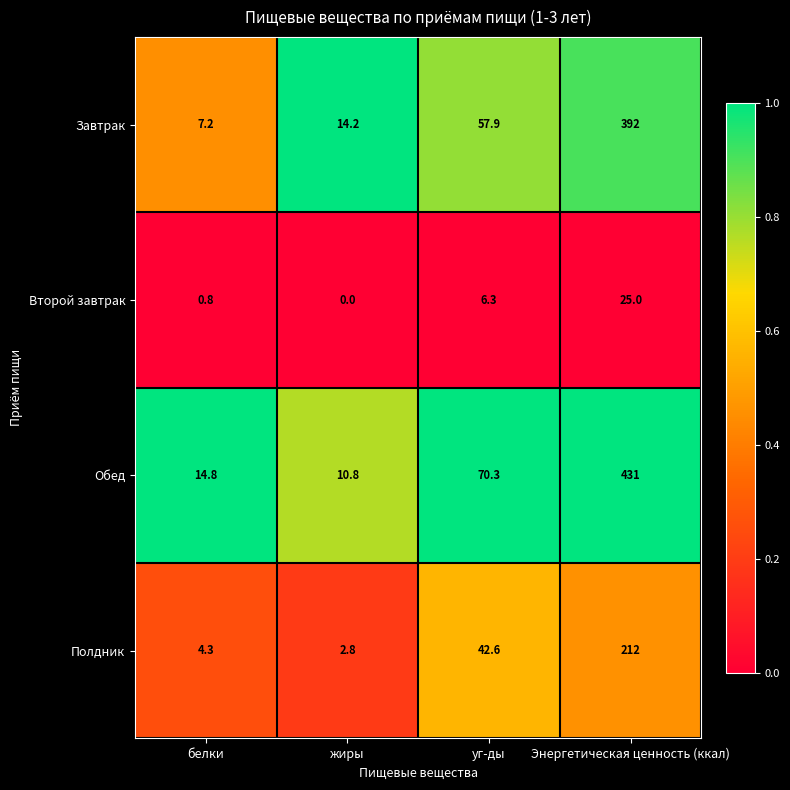

What is the difference between the second highest and minimum values in the Завтрак series?

50.7